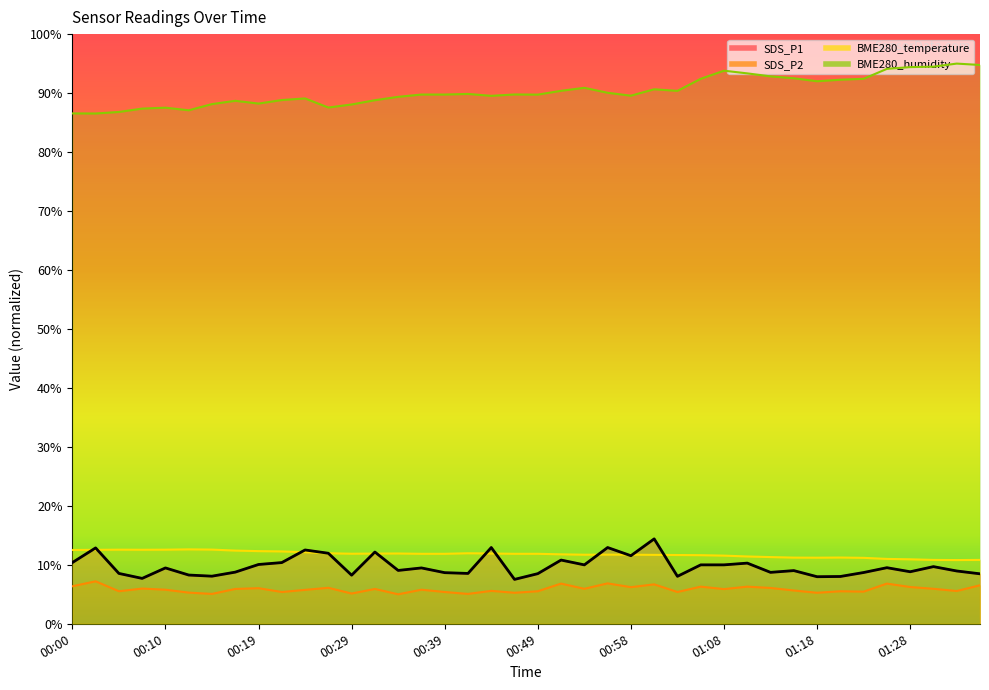

True or false: SDS_P1 has a value of 10.1 at 00:19.

True